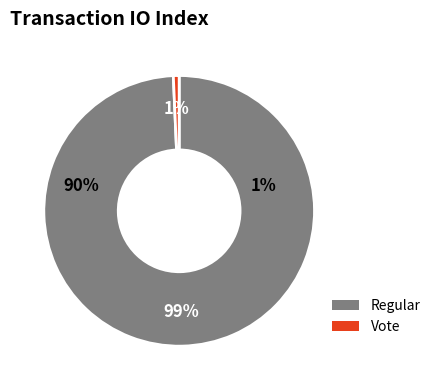

Which category accounts for the majority?

Regular